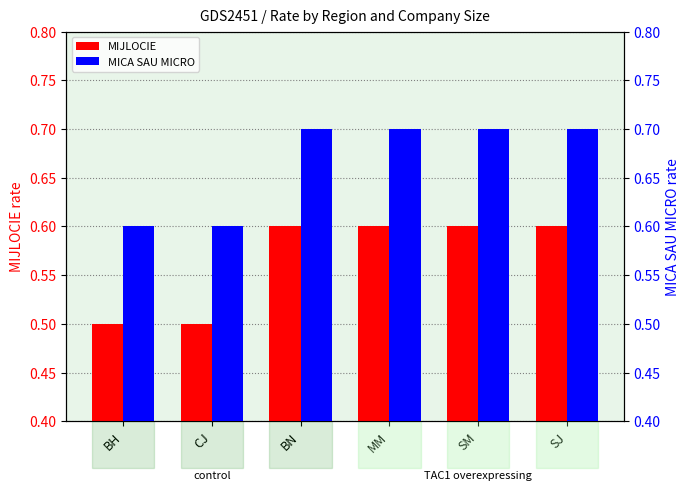

How many MIJLOCIE values are between 0 and 1?

6